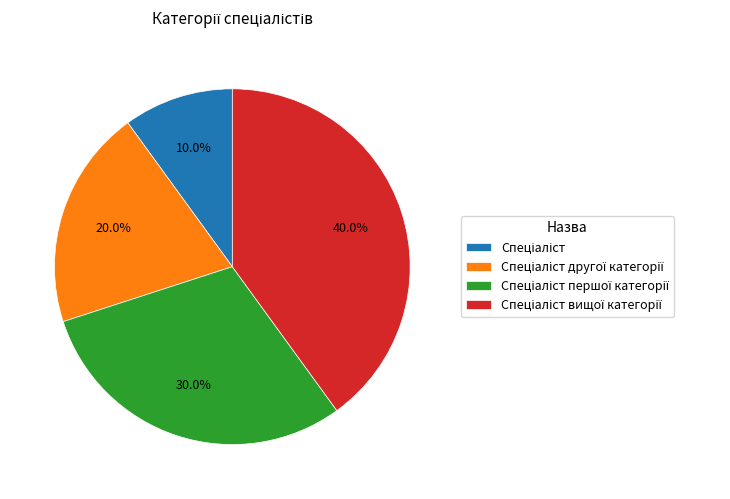

How many segments does this pie chart have?

4